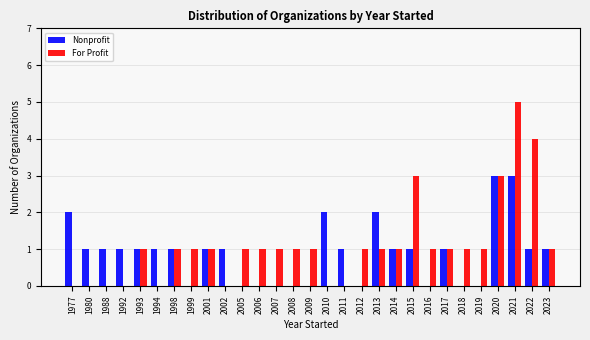

What is the maximum value shown in the chart?

5